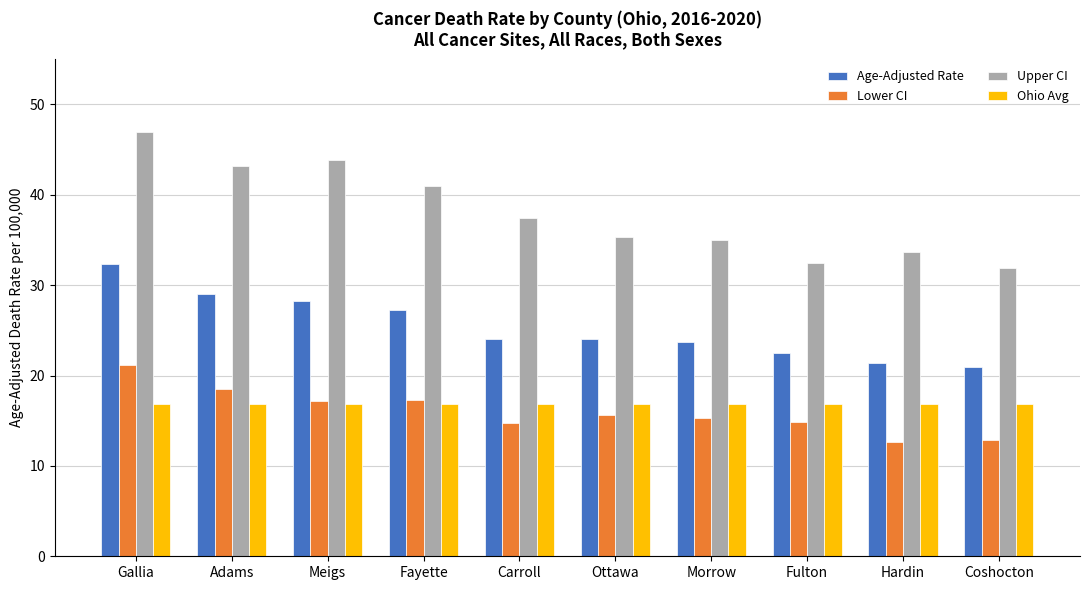

List the series in order of their peak value, highest first.

Upper CI, Age-Adjusted Rate, Lower CI, Ohio Avg